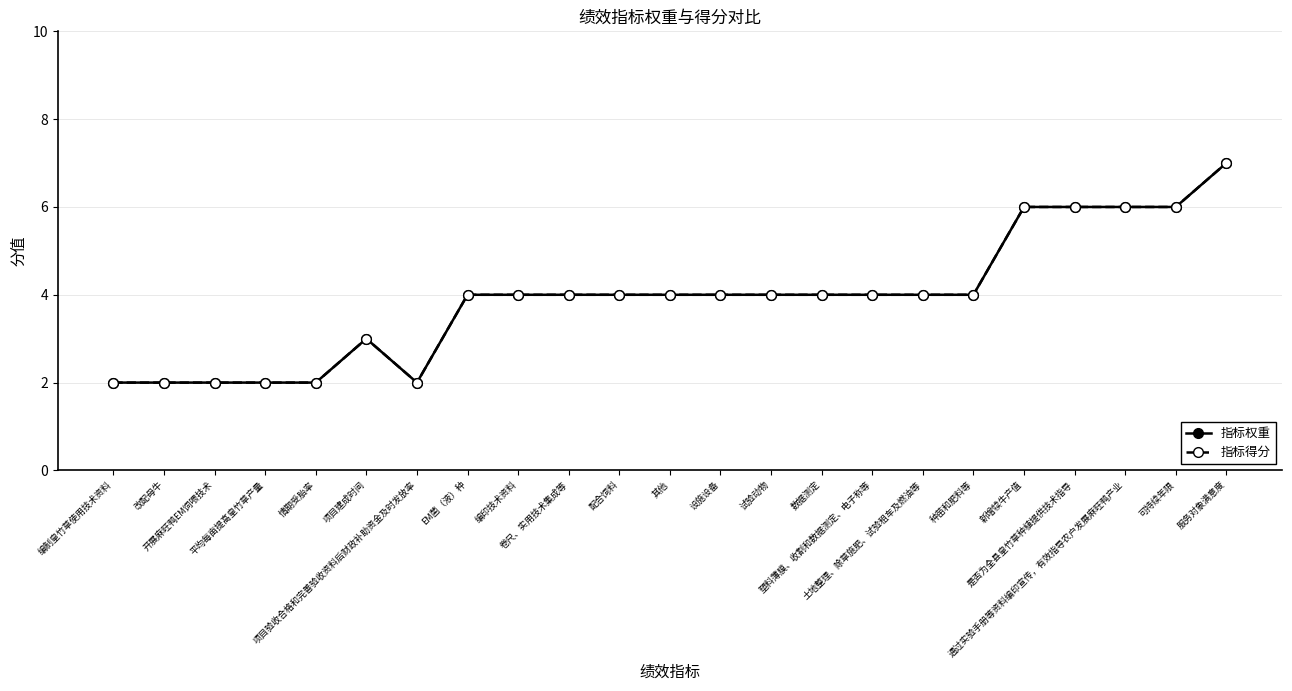

Where is the first local minimum for 指标权重?

项目验收合格和完善验收资料后财政补助资金及时发放率